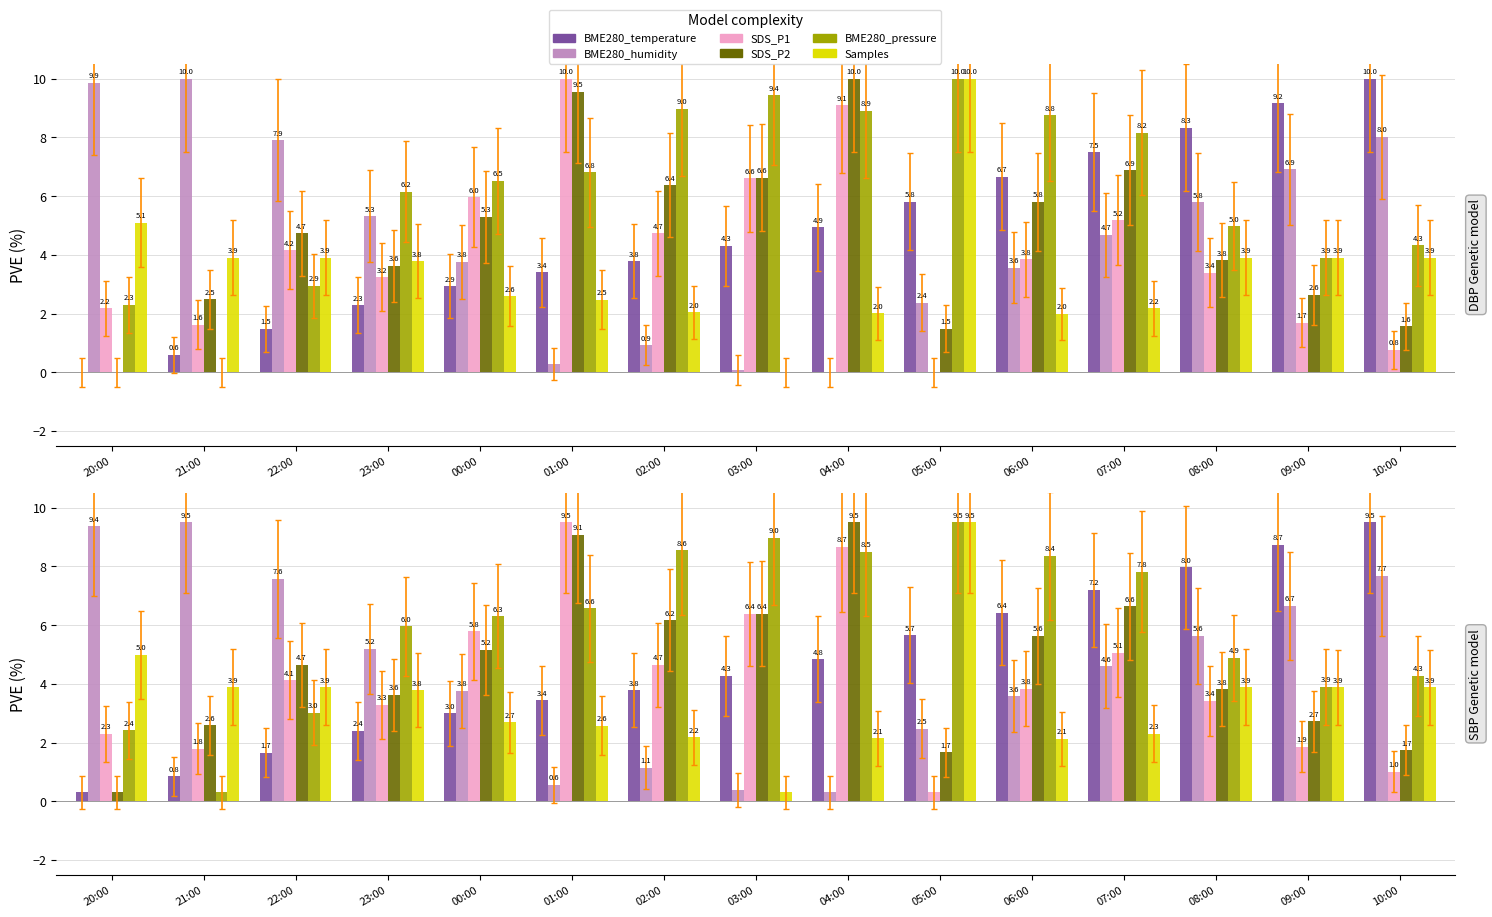

What is the difference between the Samples values at 03:00 and 22:00?

3.6